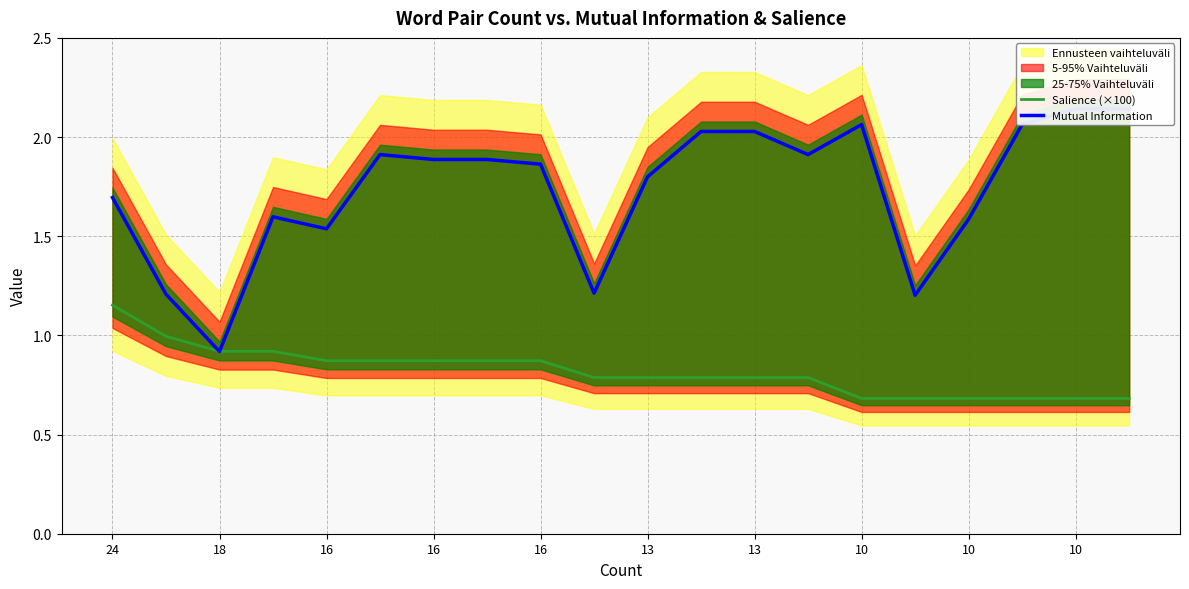

At how many categories does at least one series exceed 1?

19